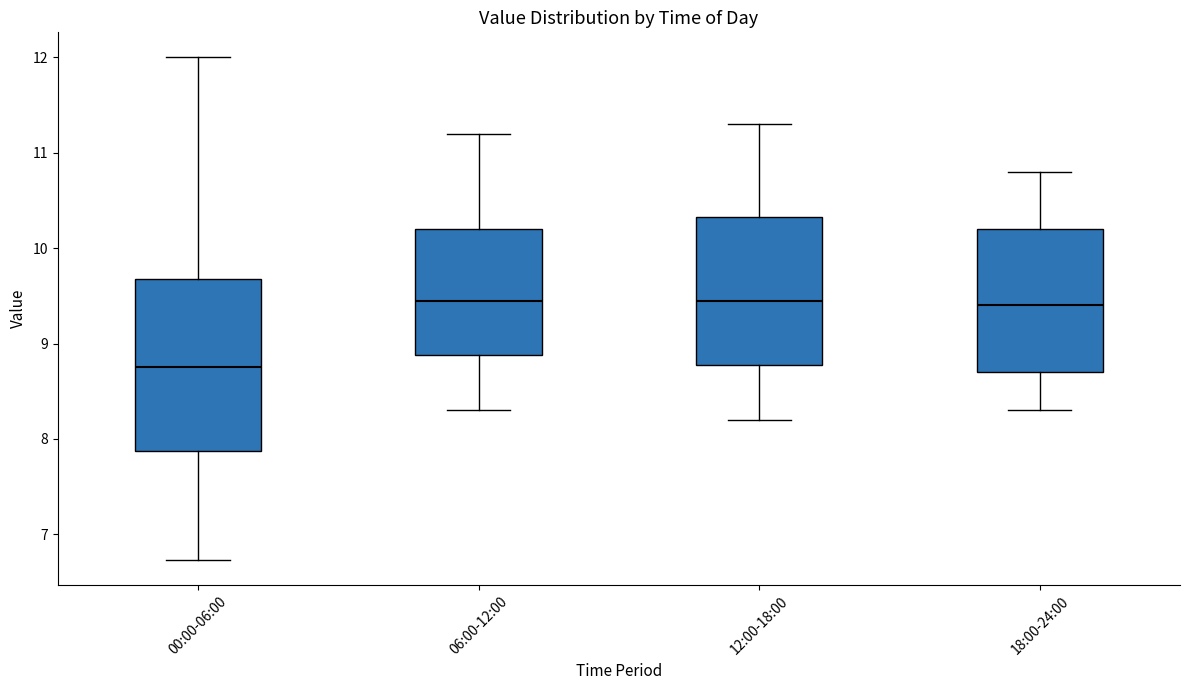

Where is the upper edge of the box for 12:00-18:00 on the y-axis? The values are not printed on the chart, so give them approximately, as read against the axis.

10.3